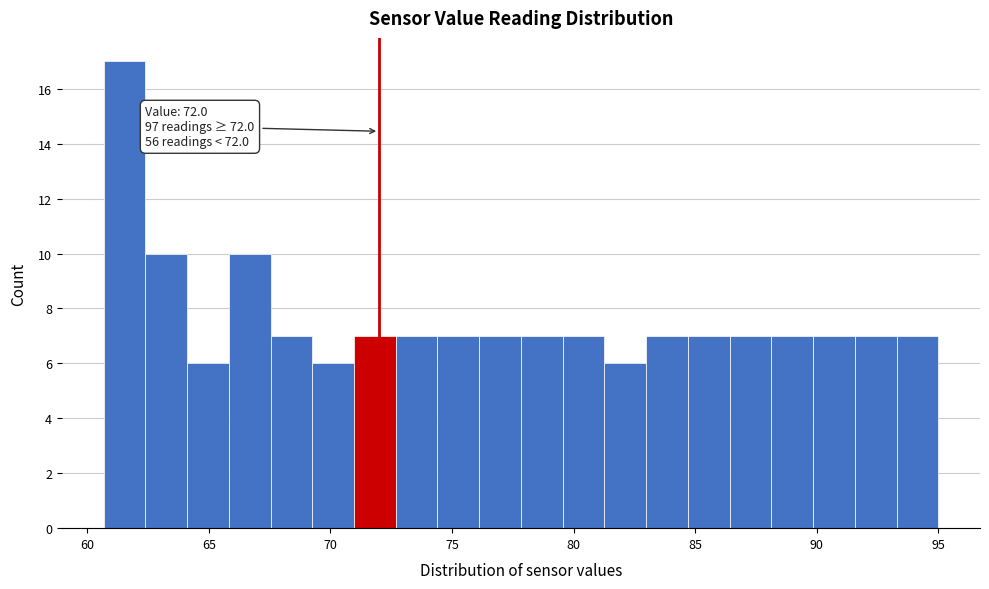

Read against the x-axis, roughly where is the centre of the tallest bar?

61.5